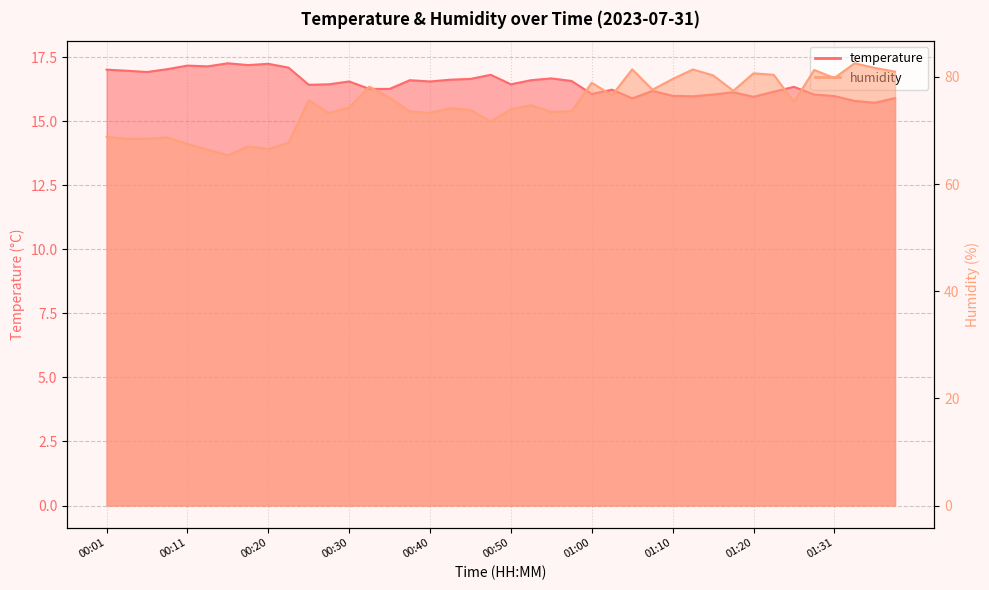

Reading left to right, transcribe all the data shown in this chart.

temperature: 00:01=17.0	00:03=17.0	00:06=16.9	00:08=17.0	00:11=17.2	00:13=17.1	00:16=17.3	00:18=17.2	00:20=17.2	00:23=17.1	00:25=16.4	00:28=16.4	00:30=16.6	00:33=16.3	00:35=16.3	00:38=16.6	00:40=16.6	00:43=16.6	00:45=16.7	00:48=16.8	00:50=16.4	00:53=16.6	00:55=16.7	00:58=16.6	01:00=16.1	01:02=16.2	01:05=15.9	01:08=16.2	01:10=16.0	01:13=16.0	01:15=16.1	01:18=16.1	01:20=16.0	01:23=16.2	01:26=16.4	01:28=16.1	01:31=16.0	01:33=15.8	01:36=15.7	01:38=15.9
humidity: 00:01=68.8	00:03=68.4	00:06=68.5	00:08=68.7	00:11=67.5	00:13=66.4	00:16=65.4	00:18=67.0	00:20=66.5	00:23=67.7	00:25=75.7	00:28=73.2	00:30=74.3	00:33=78.2	00:35=76.1	00:38=73.5	00:40=73.3	00:43=74.2	00:45=73.8	00:48=71.7	00:50=74.0	00:53=74.7	00:55=73.4	00:58=73.6	01:00=78.9	01:02=76.6	01:05=81.4	01:08=77.6	01:10=79.6	01:13=81.4	01:15=80.3	01:18=77.4	01:20=80.7	01:23=80.4	01:26=75.3	01:28=81.3	01:31=79.8	01:33=82.5	01:36=81.7	01:38=81.0